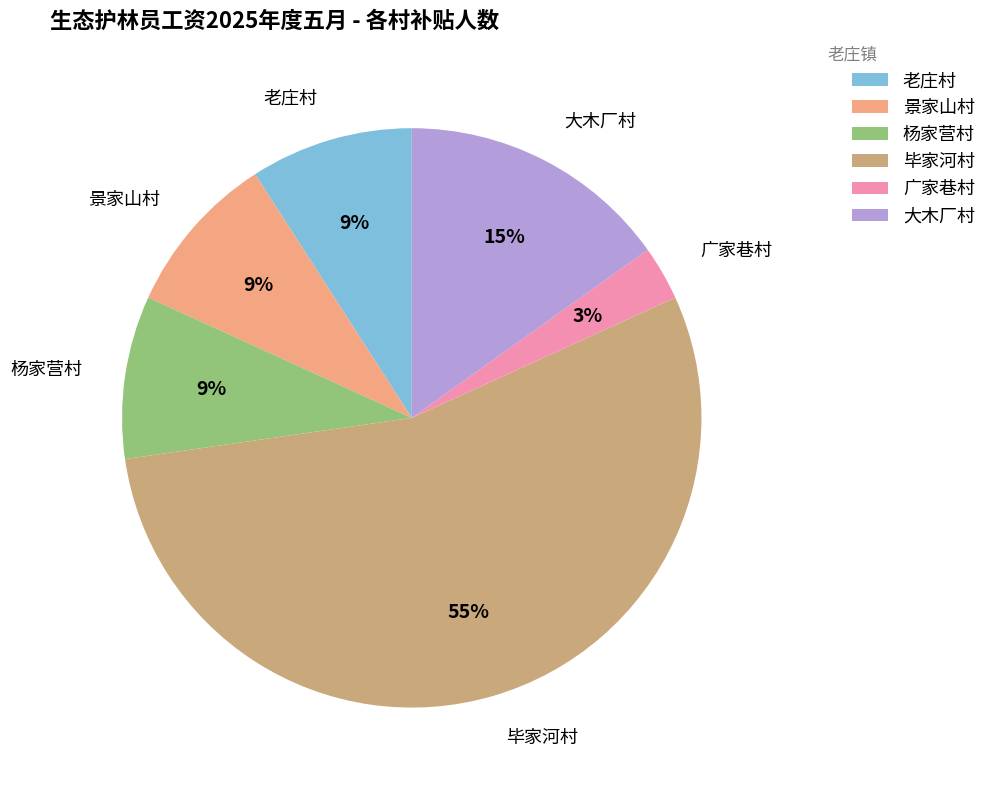

Is the sum of 杨家营村 and 毕家河村 greater than half?

Yes